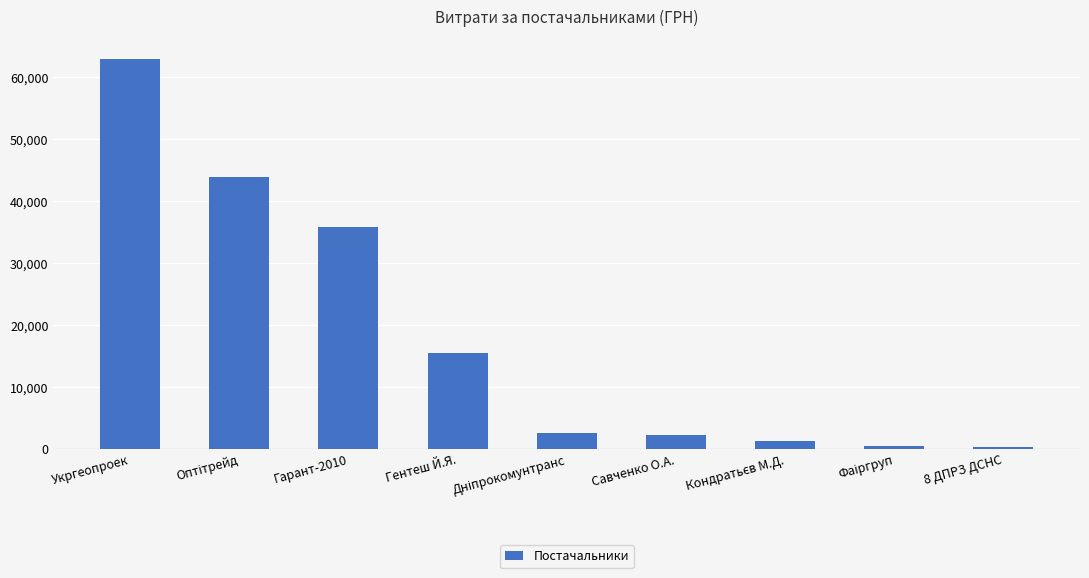

Count the number of categories in the chart.

9